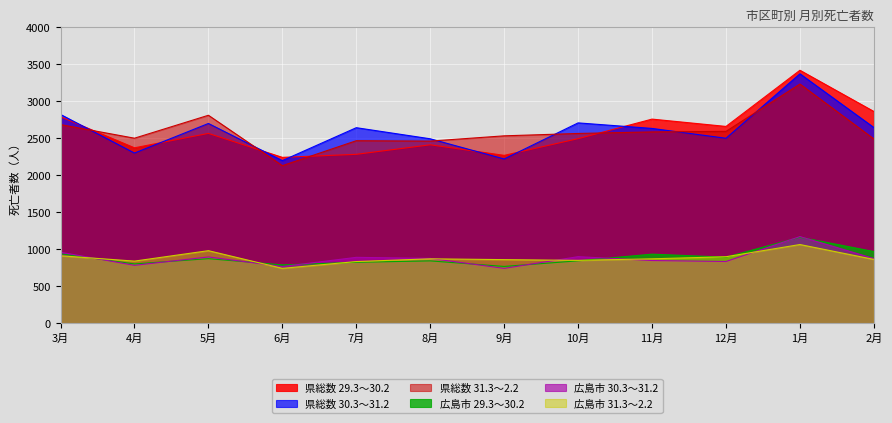

At which category is the sum across all series the highest?

1月